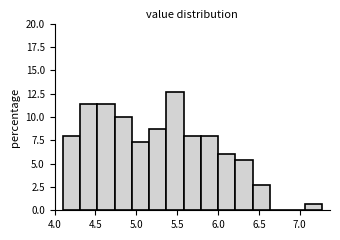

Reading left to right, list every bar in this chart as the range it spans on the x-axis followed by its height. Neither the bar edges nor the heights are printed on the chart, so give them approximately, as read against the axes.

4.10 to 4.30: 8.0
4.30 to 4.50: 11.5
4.50 to 4.75: 11.5
4.75 to 4.95: 10.0
4.95 to 5.15: 7.5
5.15 to 5.35: 8.5
5.35 to 5.60: 12.5
5.60 to 5.80: 8.0
5.80 to 6.00: 8.0
6.00 to 6.20: 6.0
6.20 to 6.40: 5.5
6.40 to 6.65: 2.5
6.65 to 6.85: 0
6.85 to 7.05: 0
7.05 to 7.25: 0.5